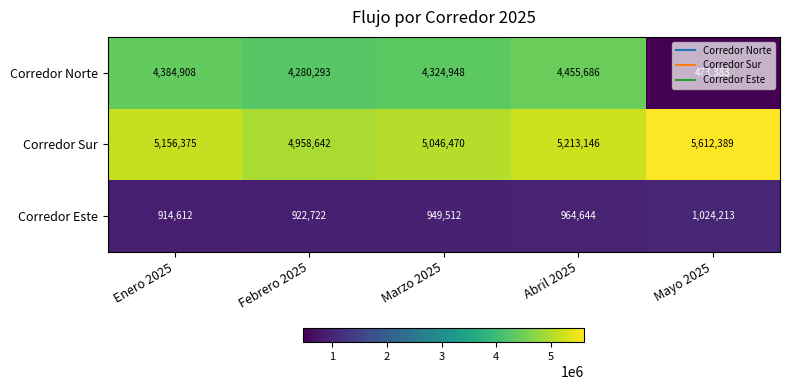

What is the difference between the maximum and second lowest values in the Corredor Sur series?

565919